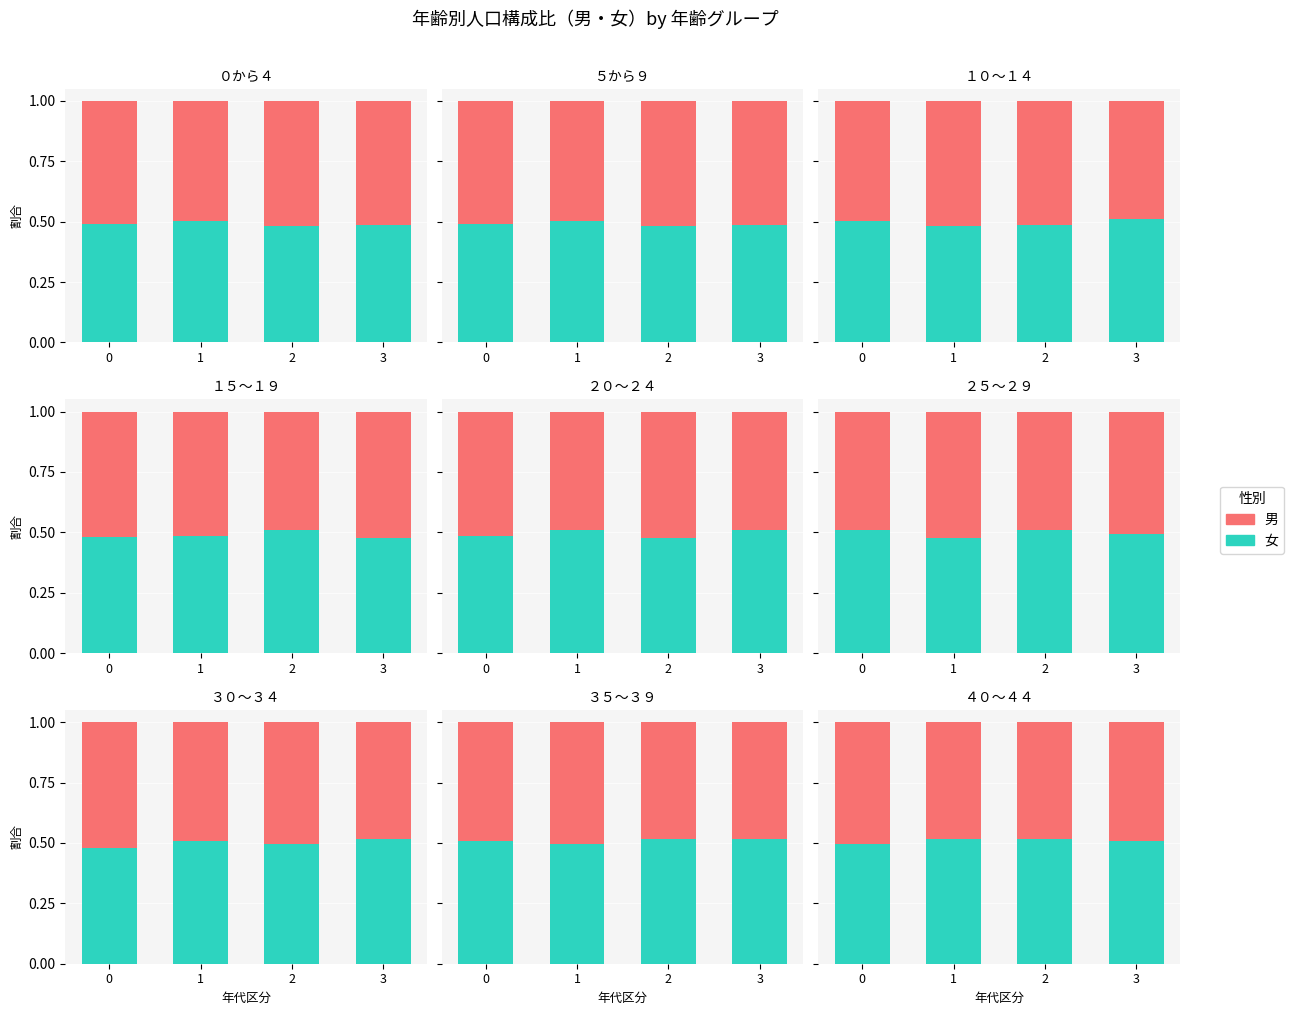

Are the bars horizontal?

No